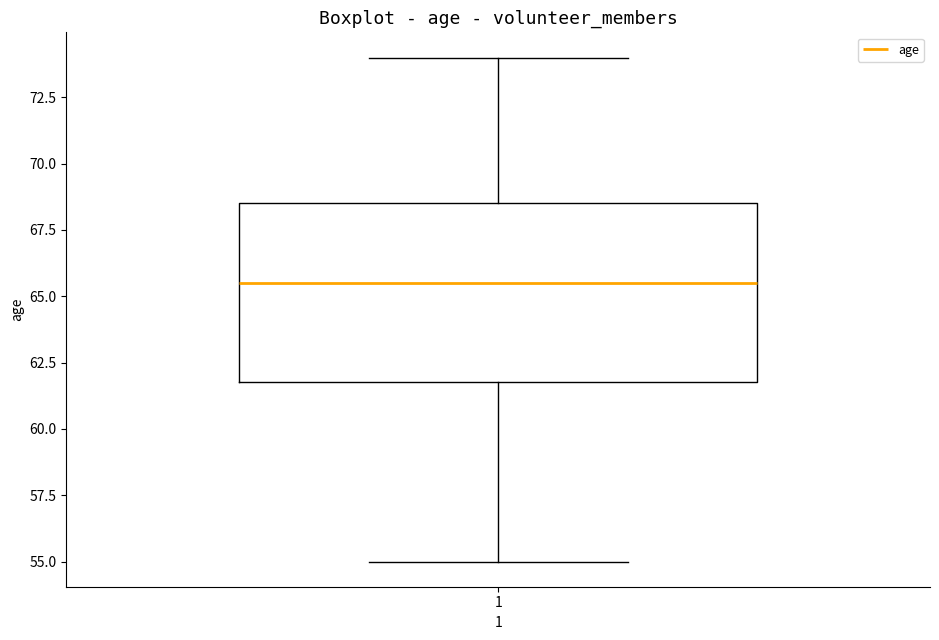

Where is the upper edge of the box at x = 1 on the y-axis? The values are not printed on the chart, so give them approximately, as read against the axis.

68.5